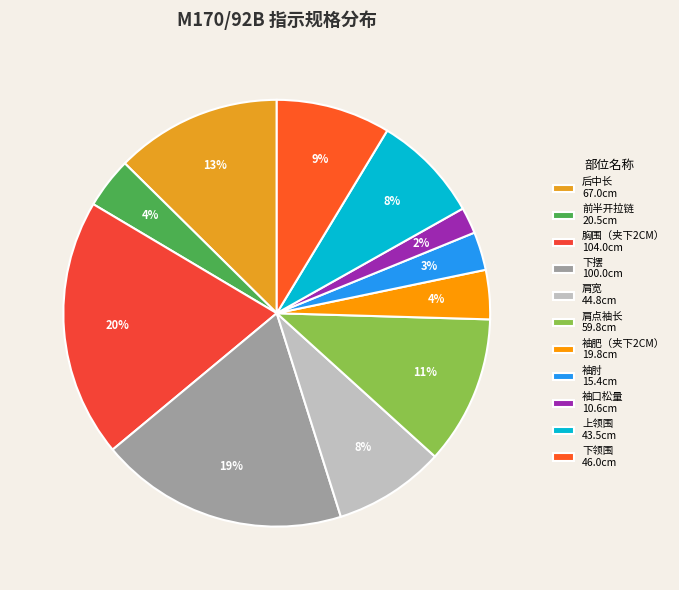

To the nearest percent, what is the difference between the largest and smallest slice percentages?

18%